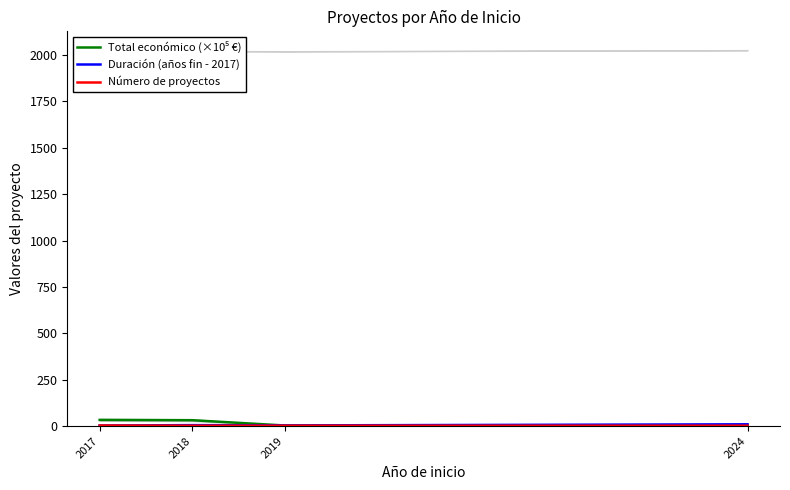

What is the value of the Total económico (×10⁵ €) point at the 3rd from the left?

3.0